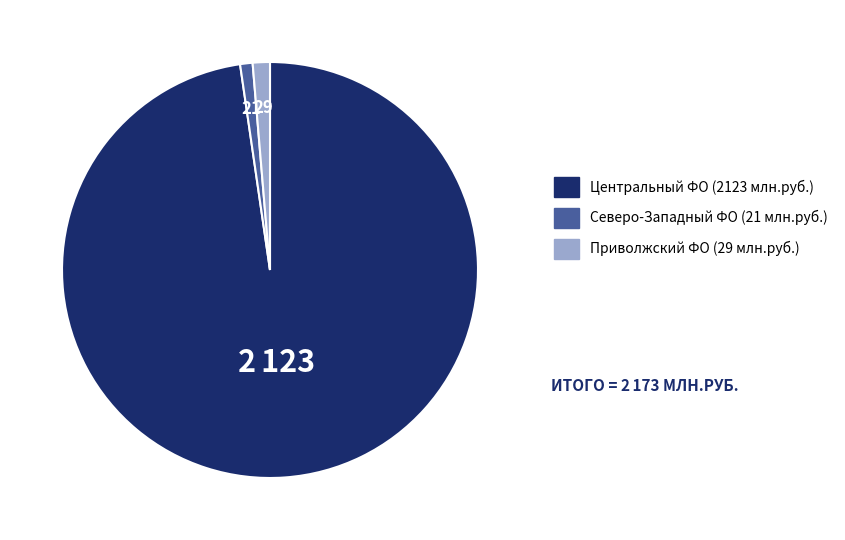

Is there any slice that represents more than half of the pie?

Yes